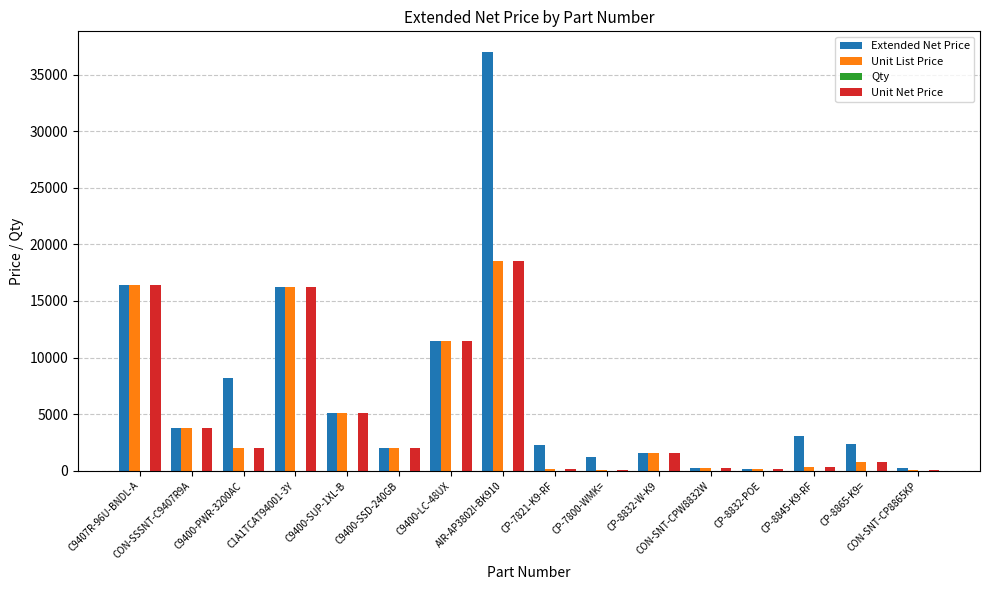

How many groups of bars are there?

16